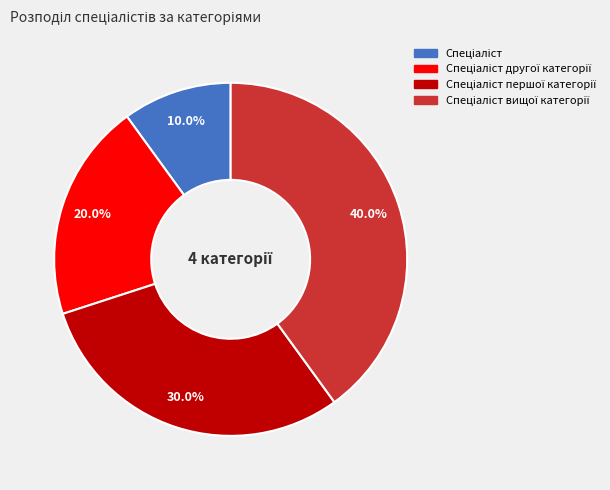

Is there a majority slice in this chart?

No